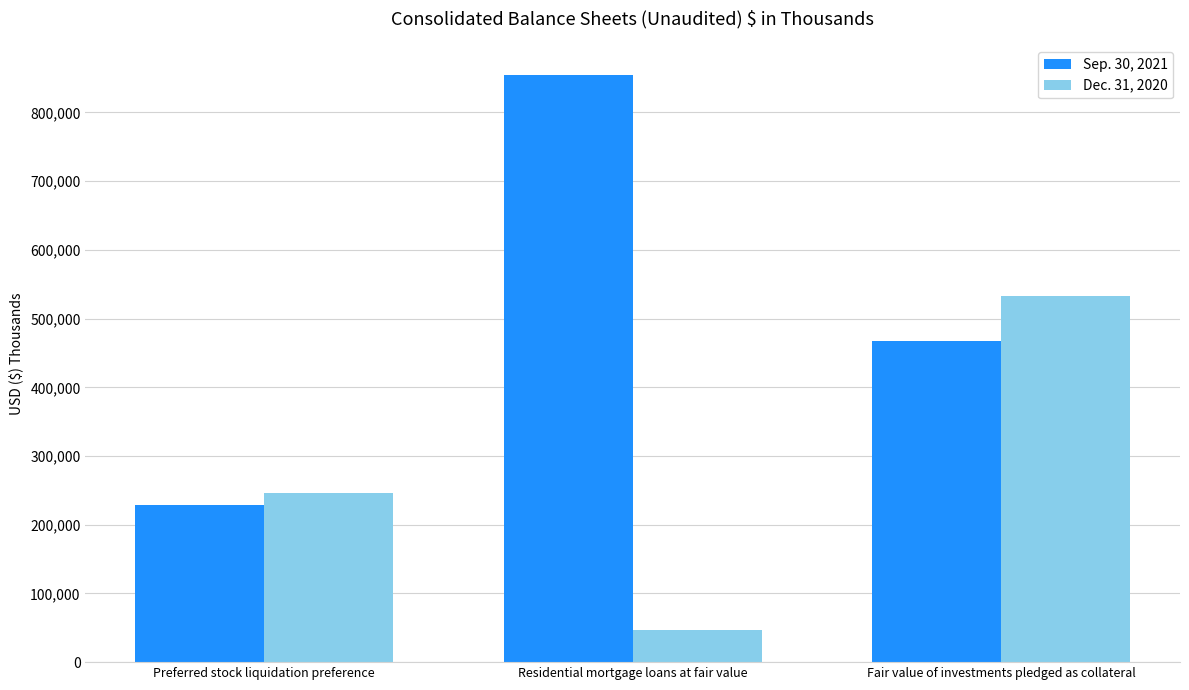

At how many categories does at least one series exceed 84257?

3